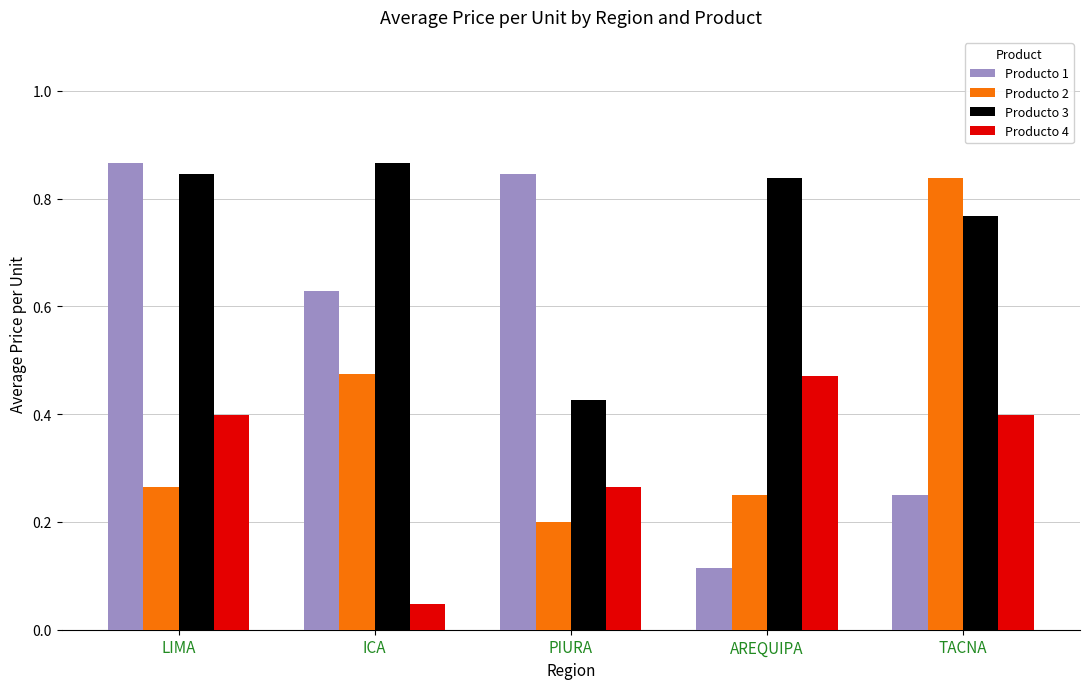

Between ICA and PIURA, which series saw the biggest shift?

Producto 3